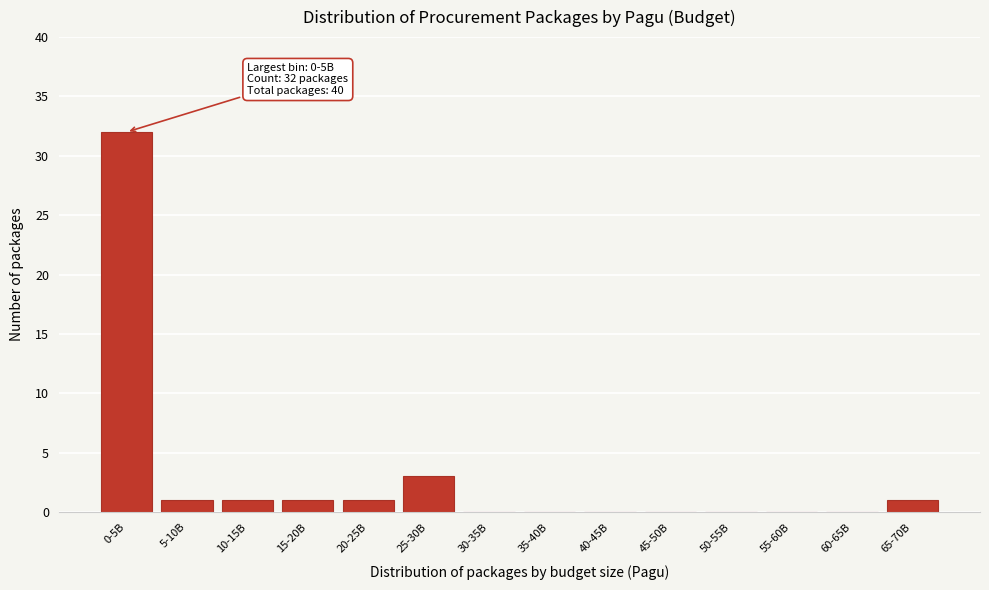

Reading left to right, what are all the values shown in this chart?

0-5B=32	5-10B=1	10-15B=1	15-20B=1	20-25B=1	25-30B=3	30-35B=0	35-40B=0	40-45B=0	45-50B=0	50-55B=0	55-60B=0	60-65B=0	65-70B=1